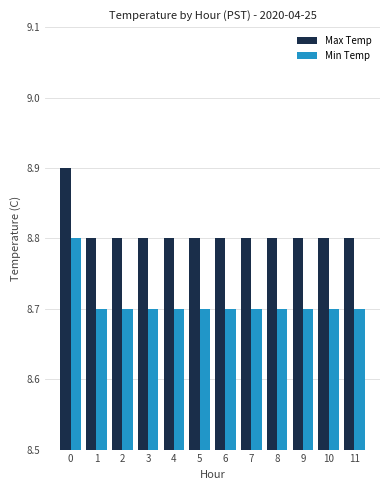

Reading right to left, extract all data points from this chart.

Max Temp: 11=8.8	10=8.8	9=8.8	8=8.8	7=8.8	6=8.8	5=8.8	4=8.8	3=8.8	2=8.8	1=8.8	0=8.9
Min Temp: 11=8.7	10=8.7	9=8.7	8=8.7	7=8.7	6=8.7	5=8.7	4=8.7	3=8.7	2=8.7	1=8.7	0=8.8